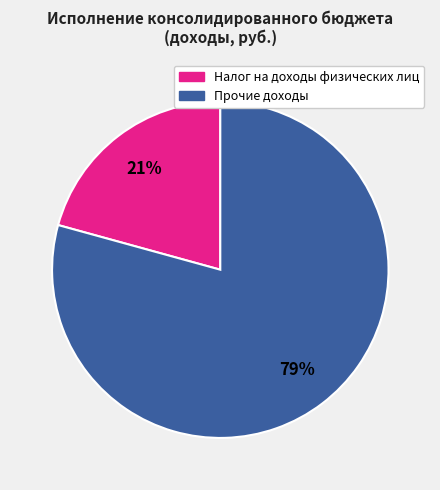

To the nearest percent, what is the average slice percentage?

50%